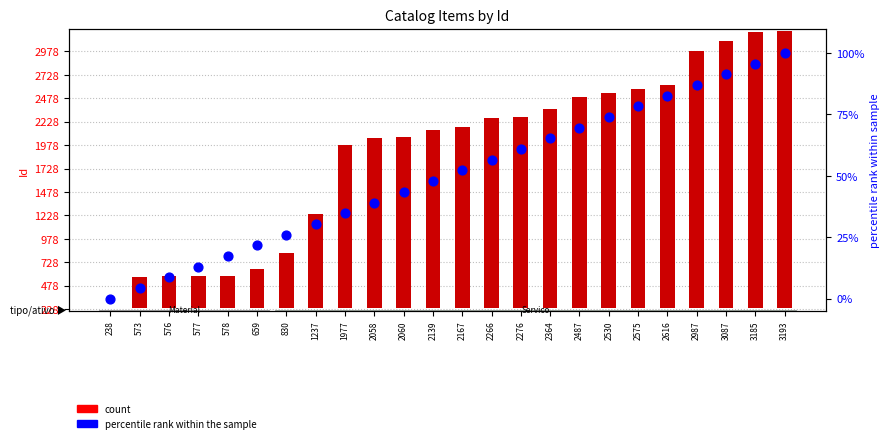

Which series has the largest total across all categories?

count